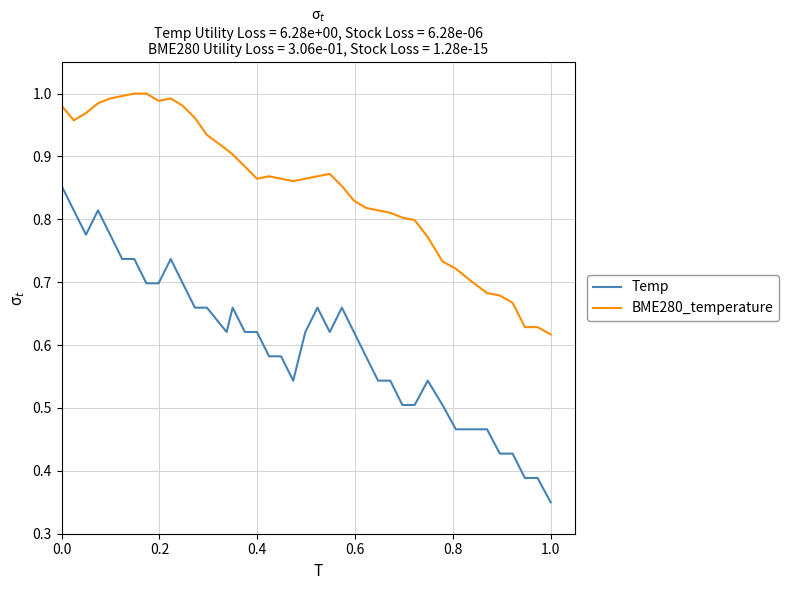

At how many categories does at least one series exceed 0?

40